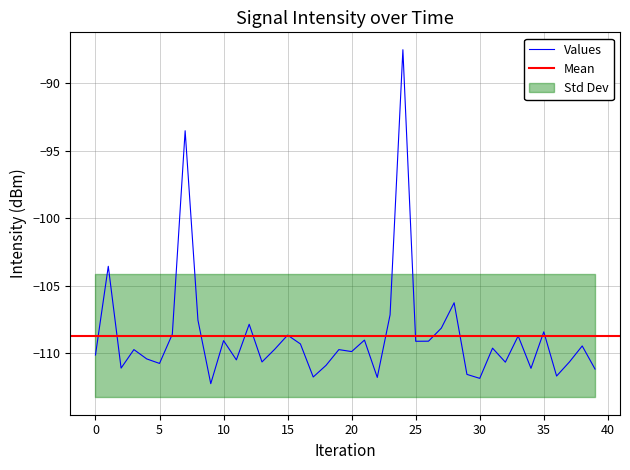

Between 38 and 13, which is larger?

38